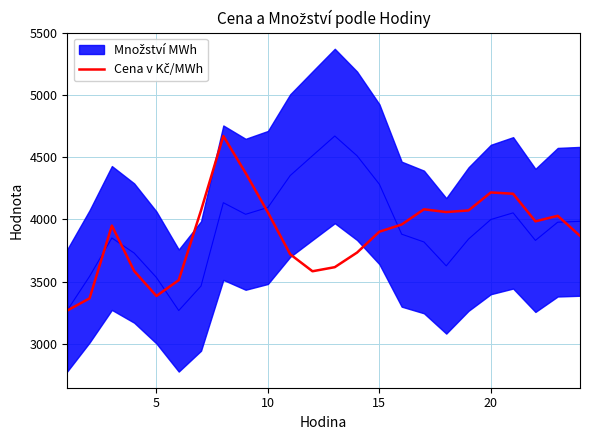

How many lines are shown in the chart?

1